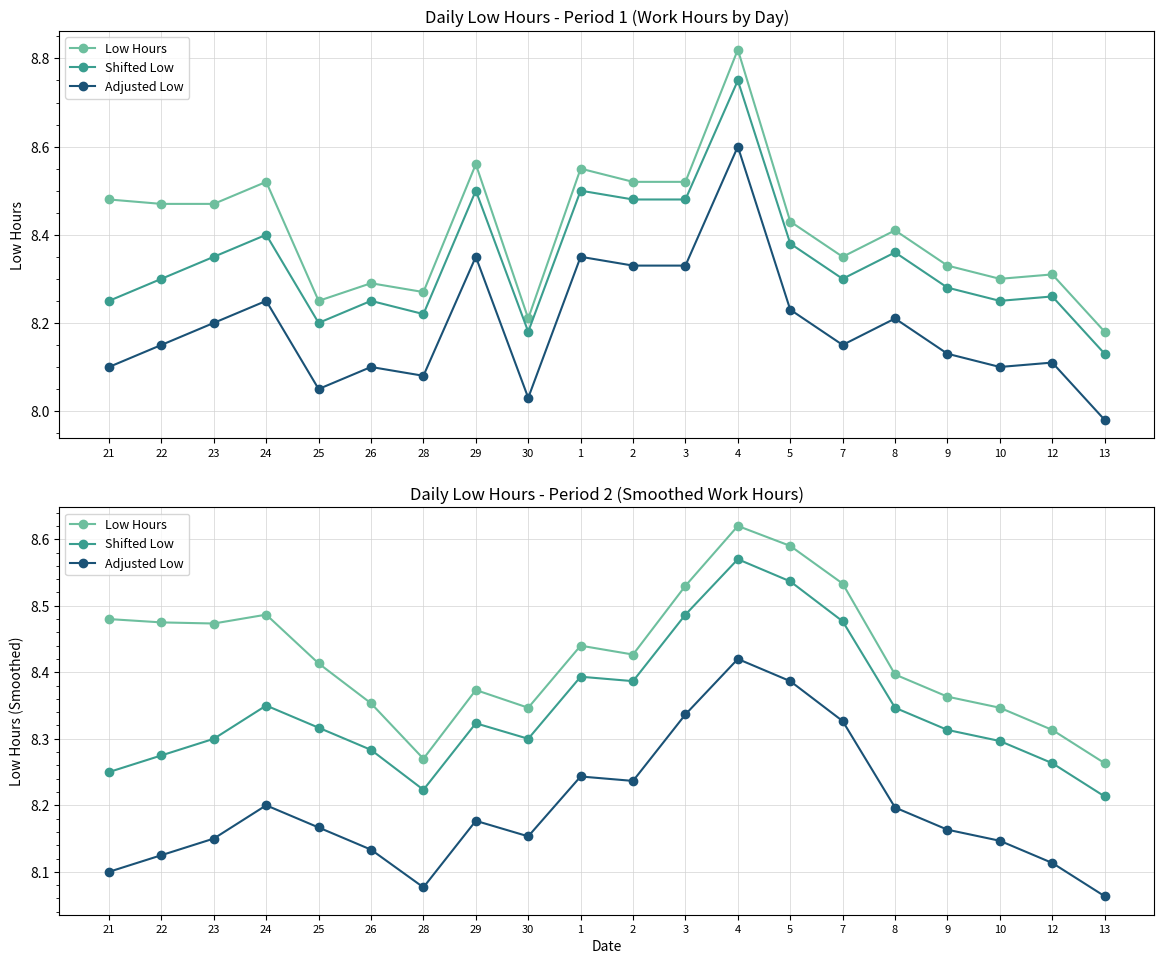

What is the total value across all series at 29?

24.9